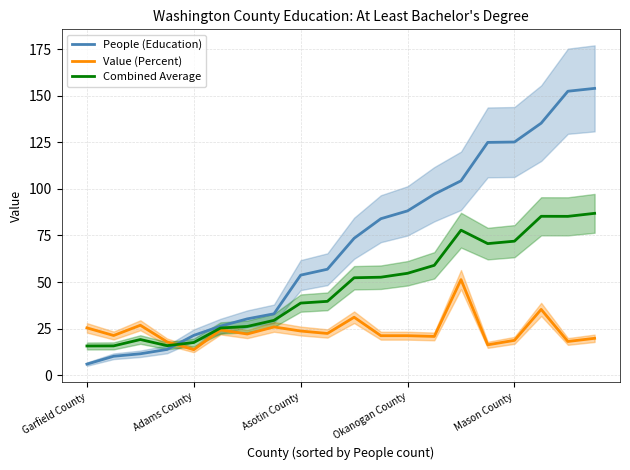

The Value (Percent) series shows 59.2 at 17. True or false?

False